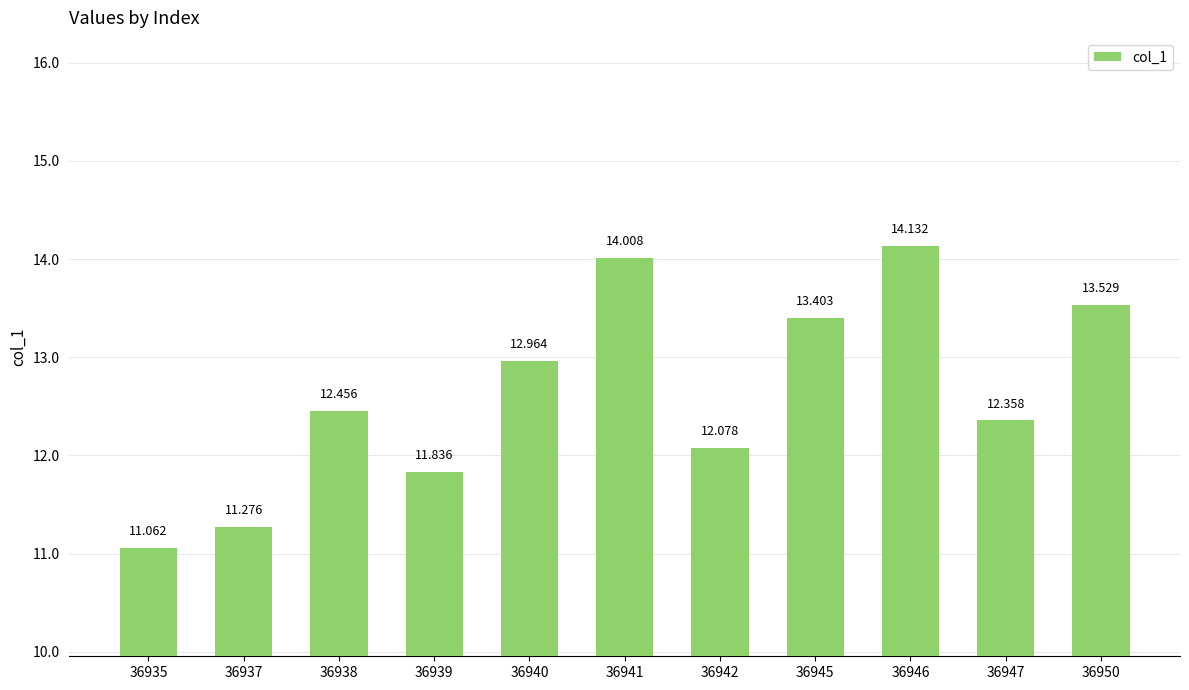

List the labels in order of value, smallest first.

36935, 36937, 36939, 36942, 36947, 36938, 36940, 36945, 36950, 36941, 36946